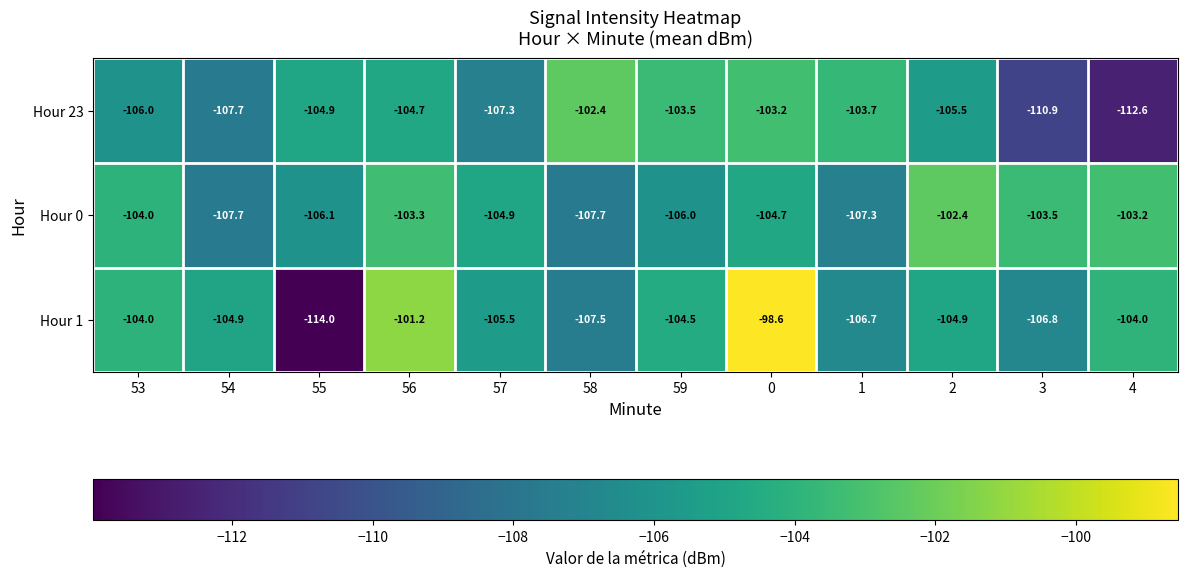

At which label does Hour 23 reach its minimum?

4